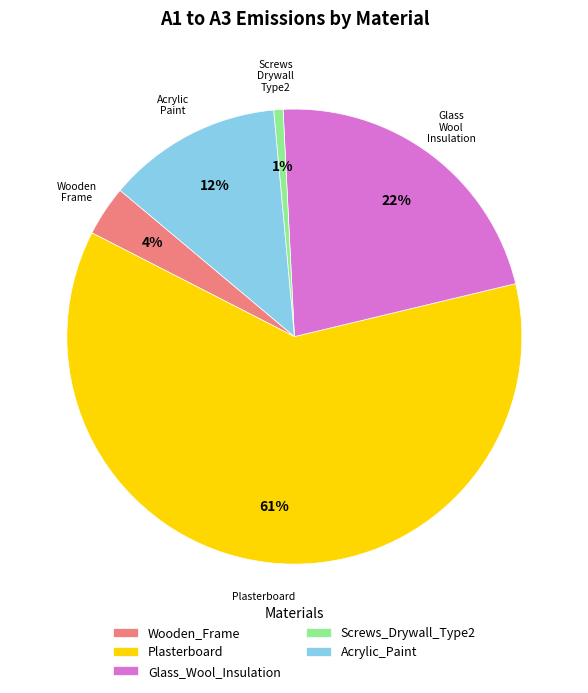

Between Glass_Wool_Insulation and Acrylic_Paint, which is larger?

Glass_Wool_Insulation